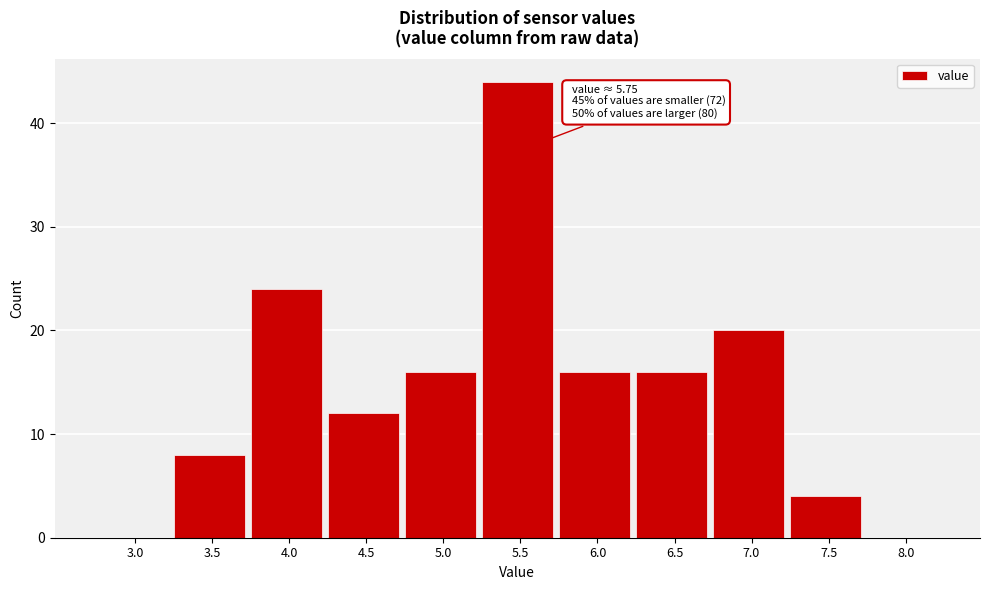

Reading left to right, list all the values displayed in this chart.

3.0=0	3.5=8	4.0=24	4.5=12	5.0=16	5.5=44	6.0=16	6.5=16	7.0=20	7.5=4	8.0=0